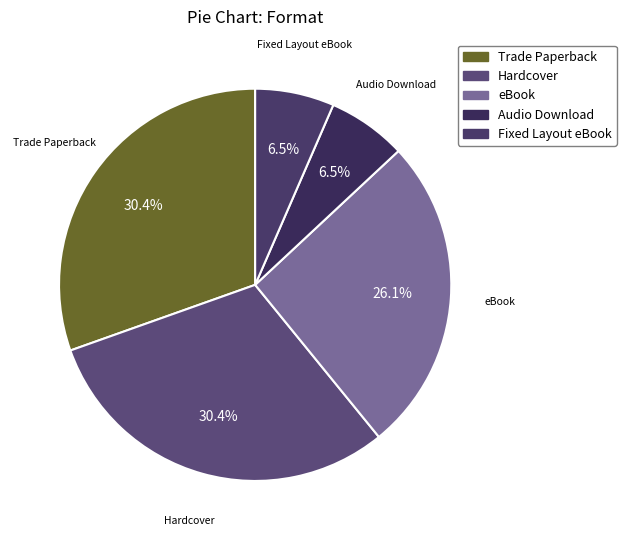

Is there any slice that represents more than half of the pie?

No